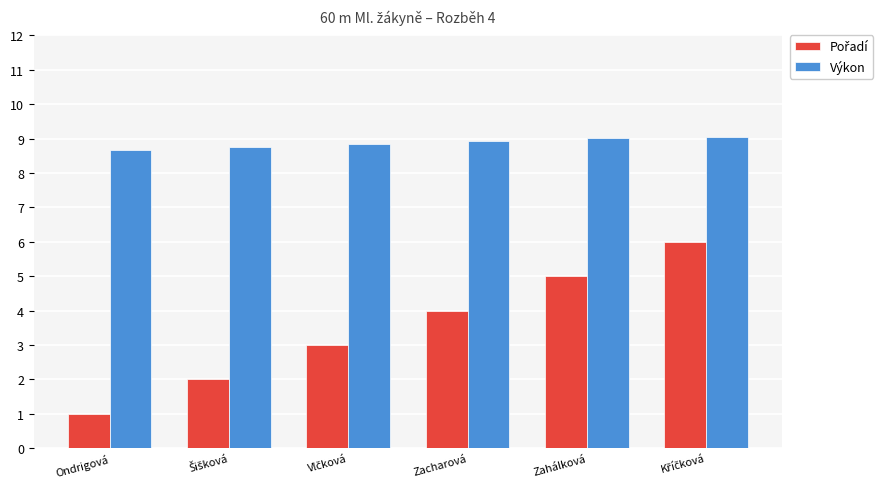

Which series has the largest total across all categories?

Výkon